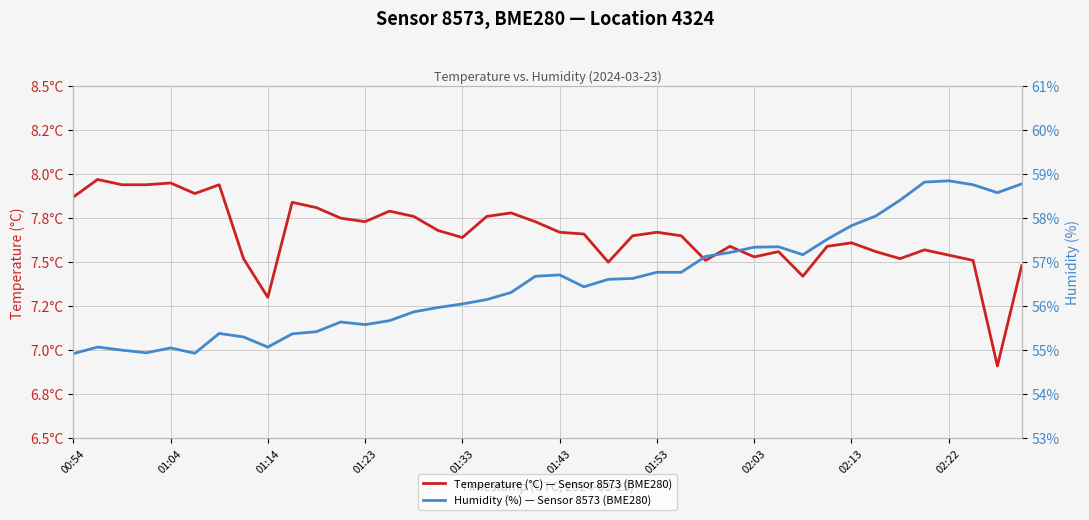

The value of Humidity (%), Sensor 8573, Location 4324 at 17 is 56.1. True or false?

True